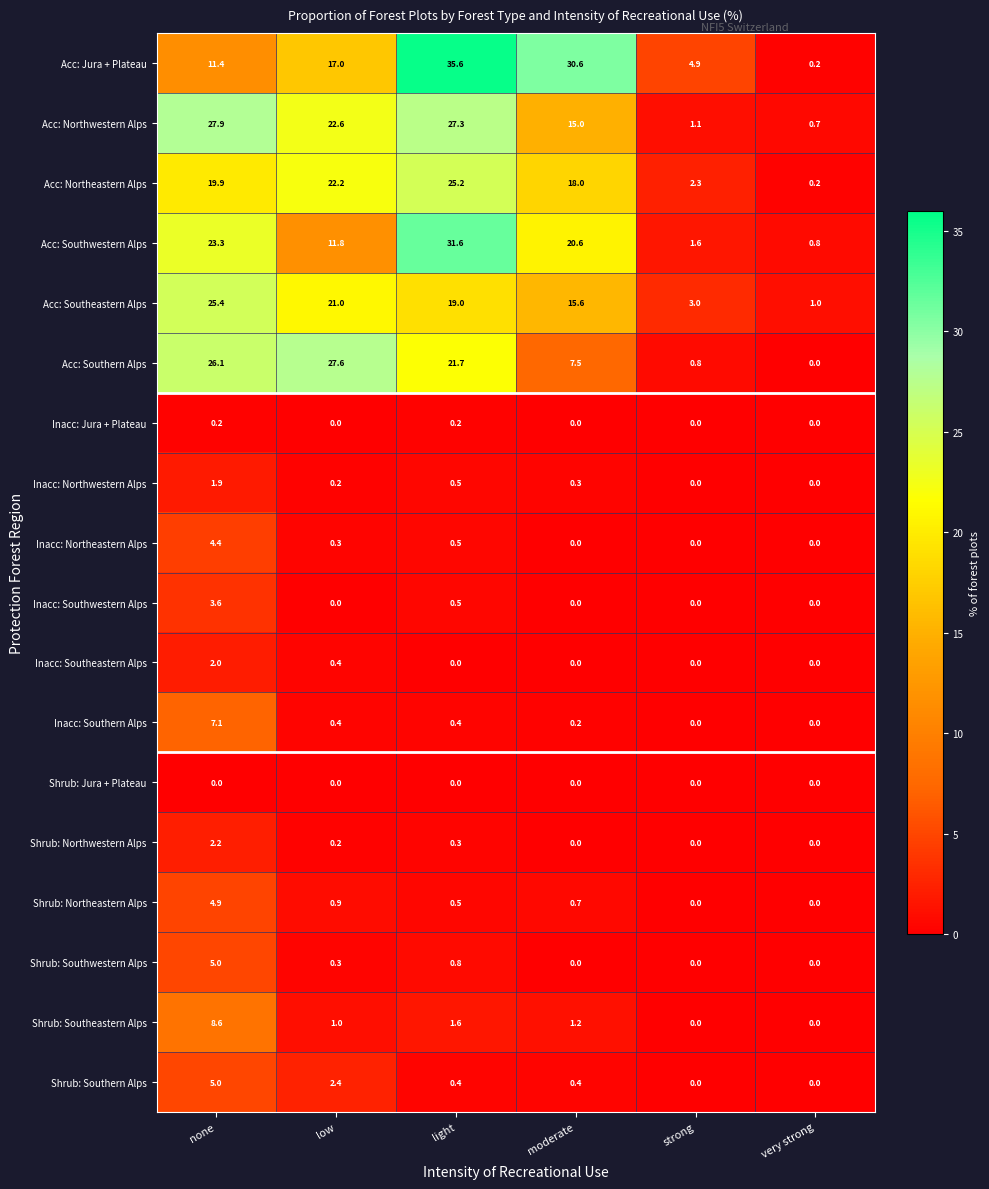

At which category is the sum across all series the highest?

none